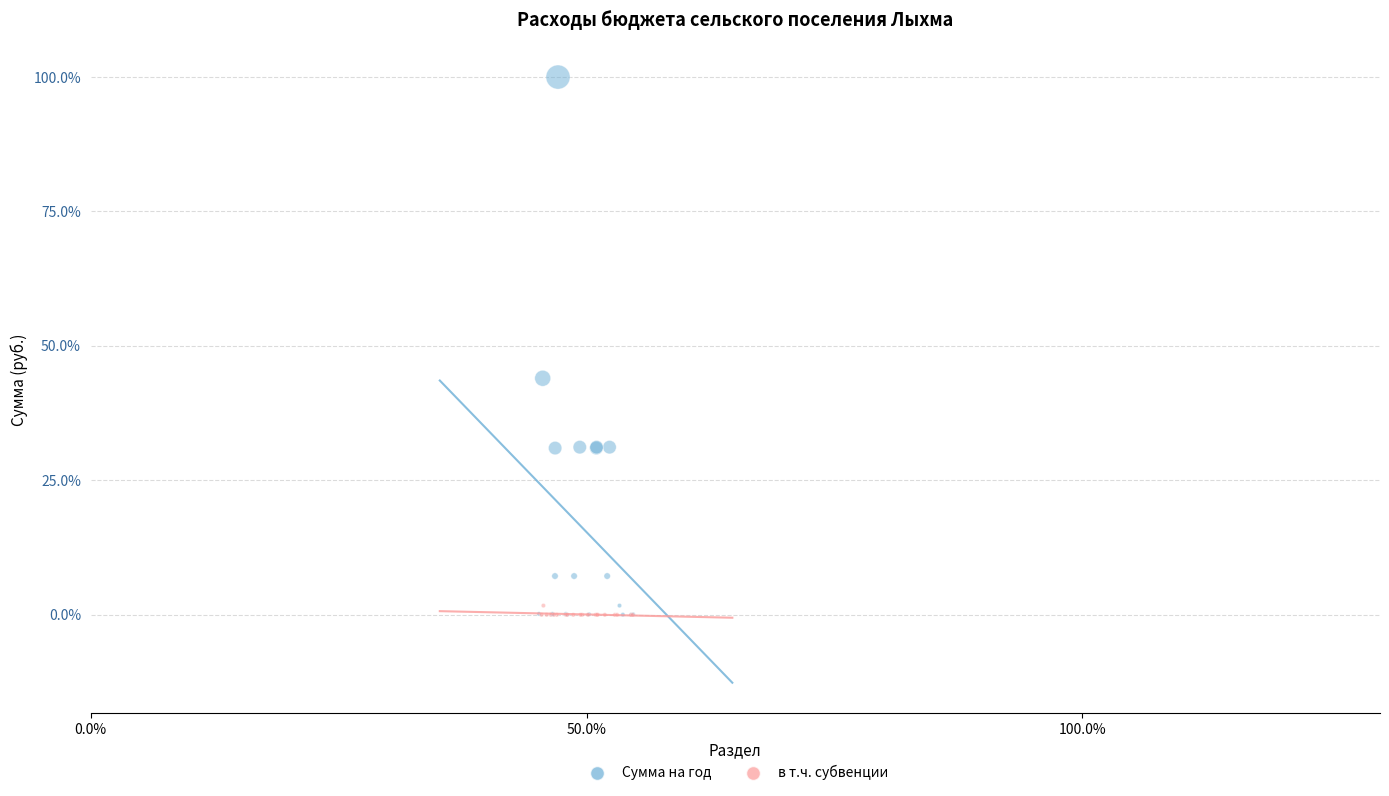

What are all the series names shown in the legend?

Сумма на год, в т.ч. субвенции